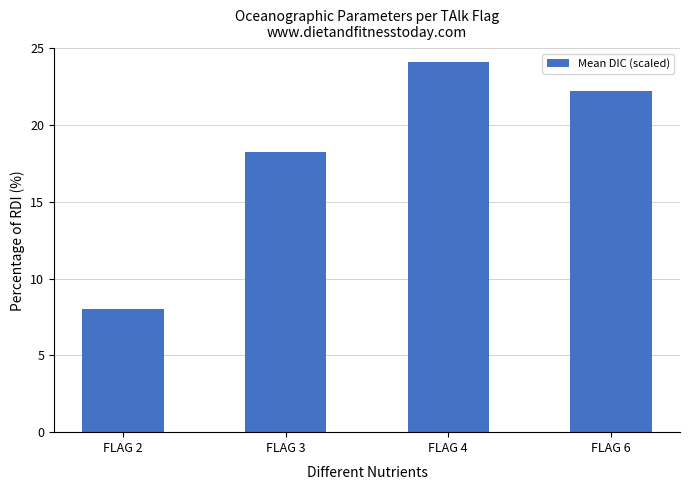

At which label does the data first exceed 22?

FLAG 4